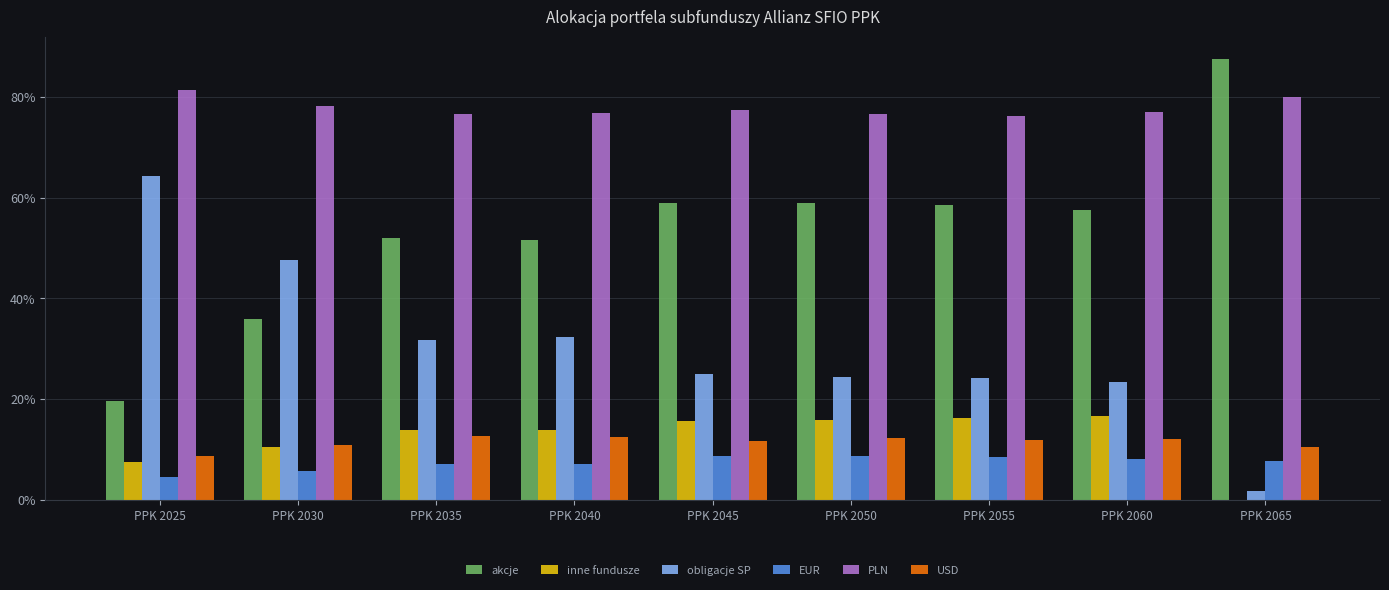

Which series has the largest total across all categories?

PLN